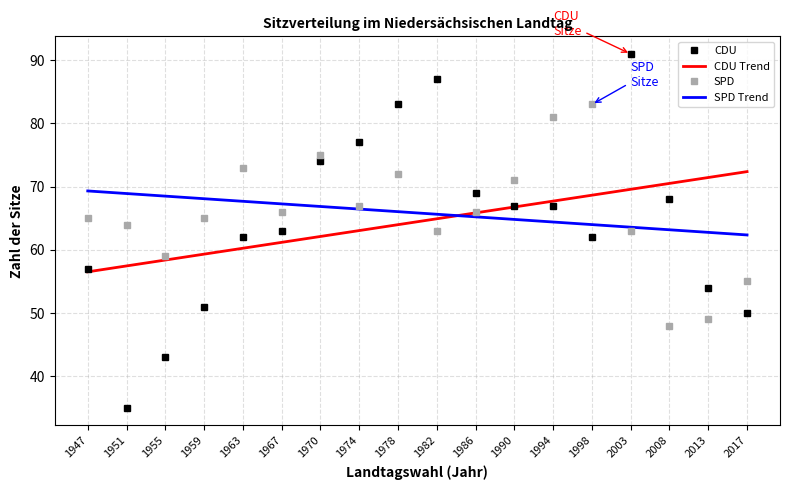

Reading left to right, transcribe all the data shown in this chart.

CDU: 1947=57.0	1951=35.0	1955=43.0	1959=51.0	1963=62.0	1967=63.0	1970=74.0	1974=77.0	1978=83.0	1982=87.0	1986=69.0	1990=67.0	1994=67.0	1998=62.0	2003=91.0	2008=68.0	2013=54.0	2017=50.0
CDU Trend: 1947=56.5	1951=57.4	1955=58.4	1959=59.3	1963=60.2	1967=61.2	1970=62.1	1974=63.0	1978=64.0	1982=64.9	1986=65.8	1990=66.8	1994=67.7	1998=68.6	2003=69.6	2008=70.5	2013=71.4	2017=72.4
SPD: 1947=65.0	1951=64.0	1955=59.0	1959=65.0	1963=73.0	1967=66.0	1970=75.0	1974=67.0	1978=72.0	1982=63.0	1986=66.0	1990=71.0	1994=81.0	1998=83.0	2003=63.0	2008=48.0	2013=49.0	2017=55.0
SPD Trend: 1947=69.3	1951=68.9	1955=68.5	1959=68.1	1963=67.7	1967=67.3	1970=66.9	1974=66.4	1978=66.0	1982=65.6	1986=65.2	1990=64.8	1994=64.4	1998=64.0	2003=63.6	2008=63.2	2013=62.8	2017=62.4